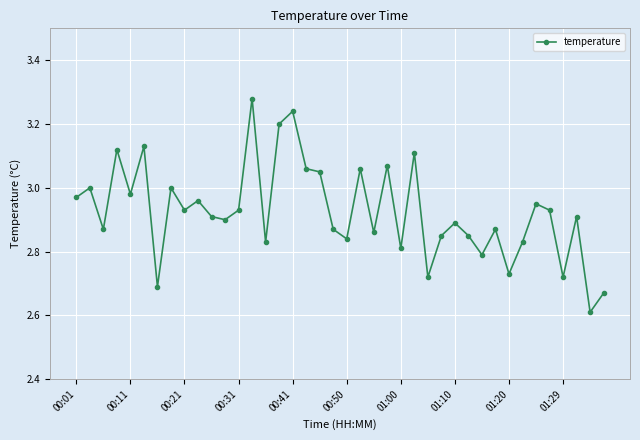

What is the sum of all values?

117.0